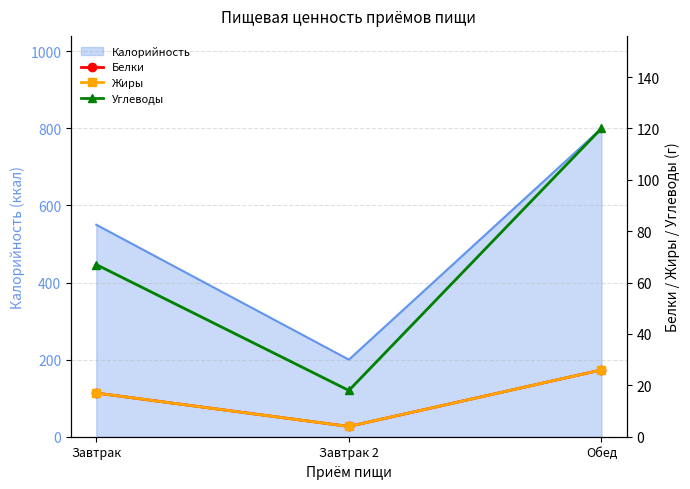

Is it true that Калорийность equals 378 at Завтрак?

False